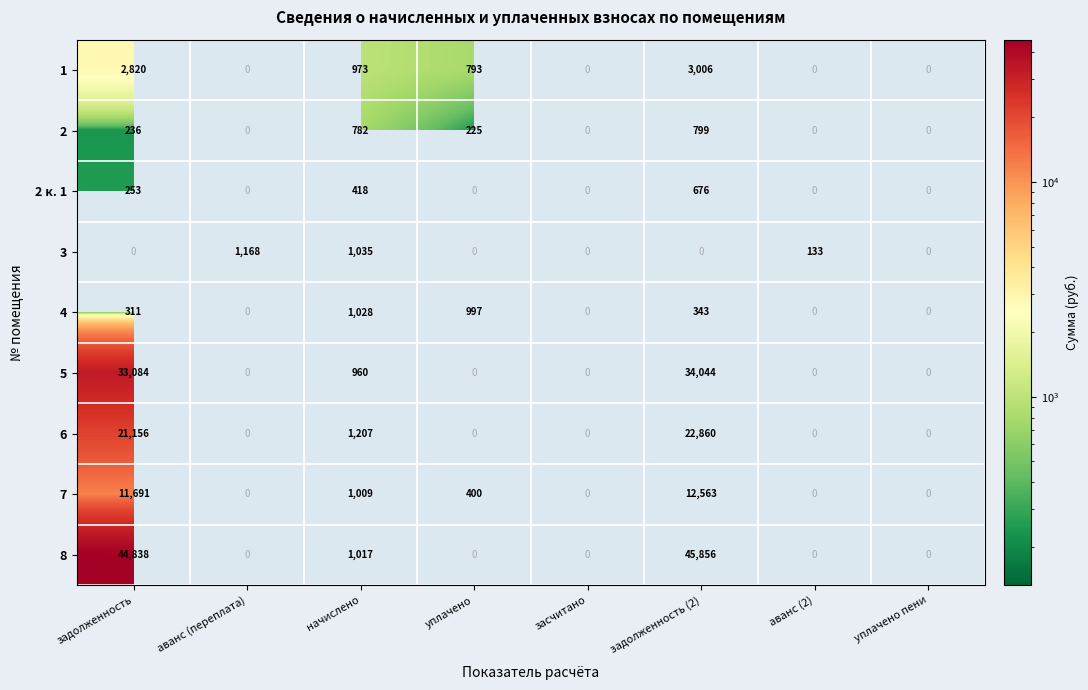

At начислено, list the series in order from largest to smallest.

6, 3, 4, 8, 7, 1, 5, 2, 2 к. 1